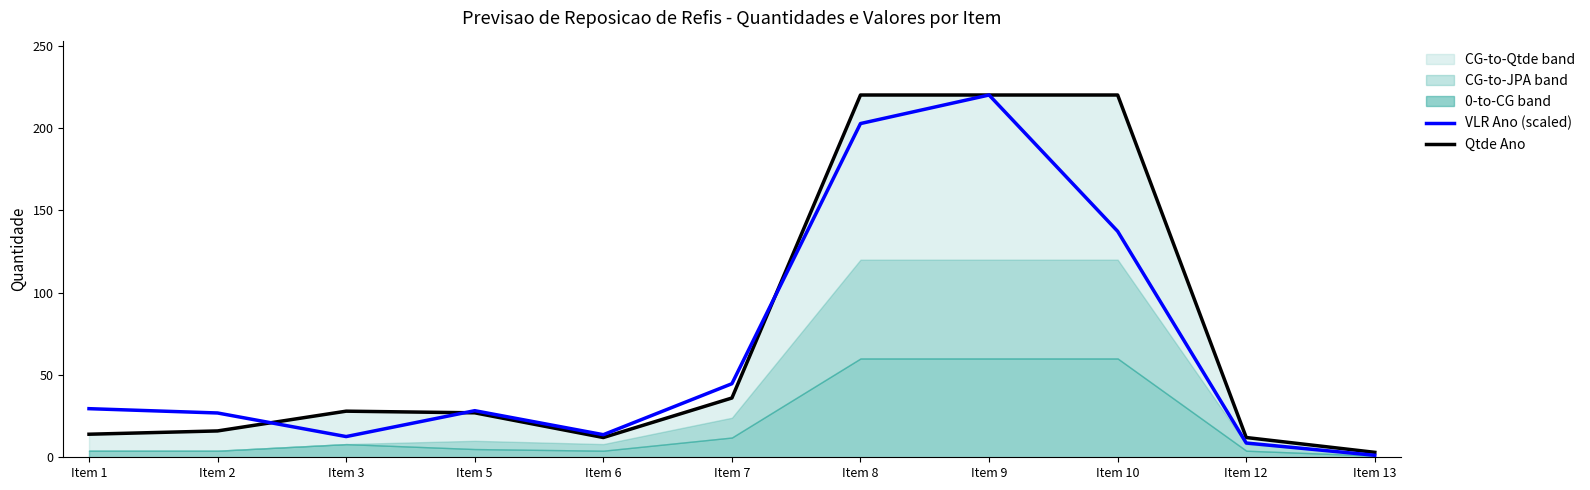

How many intersections are there between Qtde Ano and VLR Ano (scaled)?

3